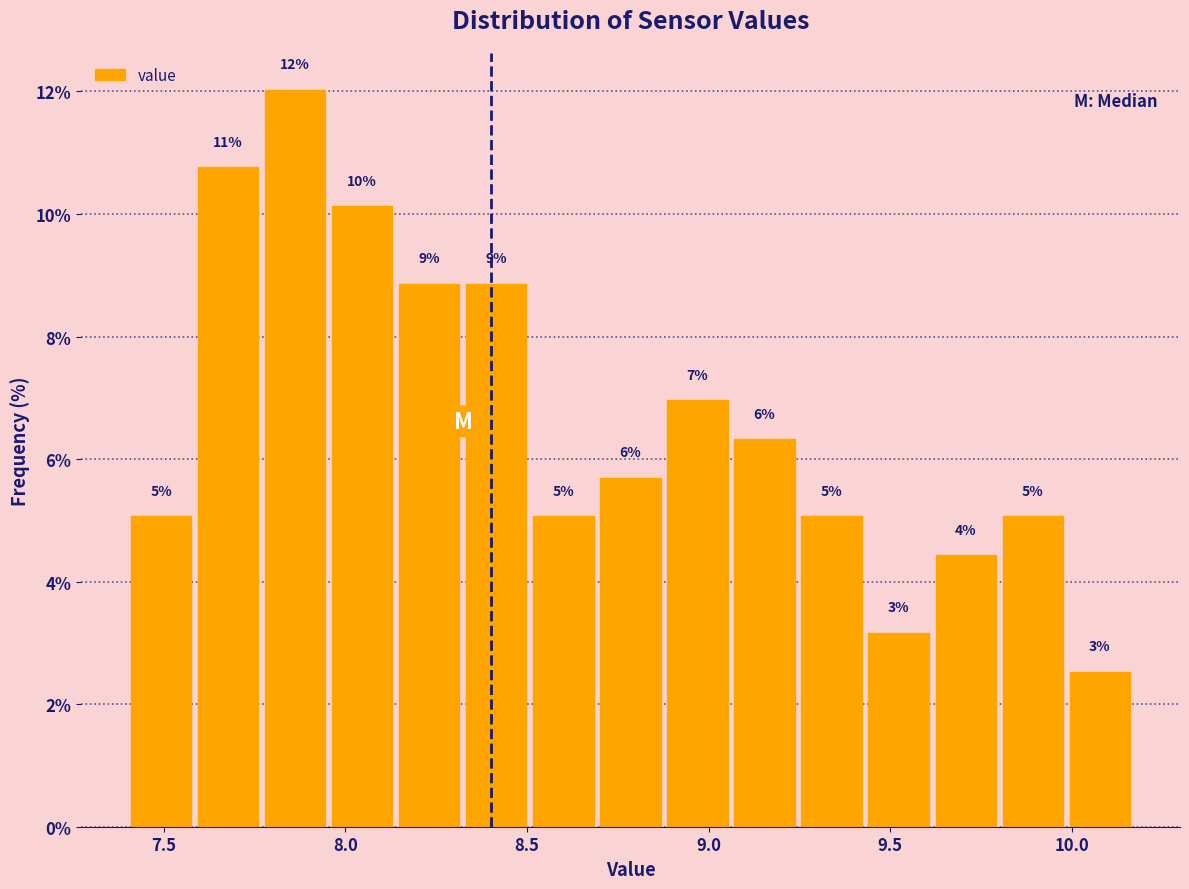

Read against the x-axis, roughly where is the centre of the tallest bar?

7.85